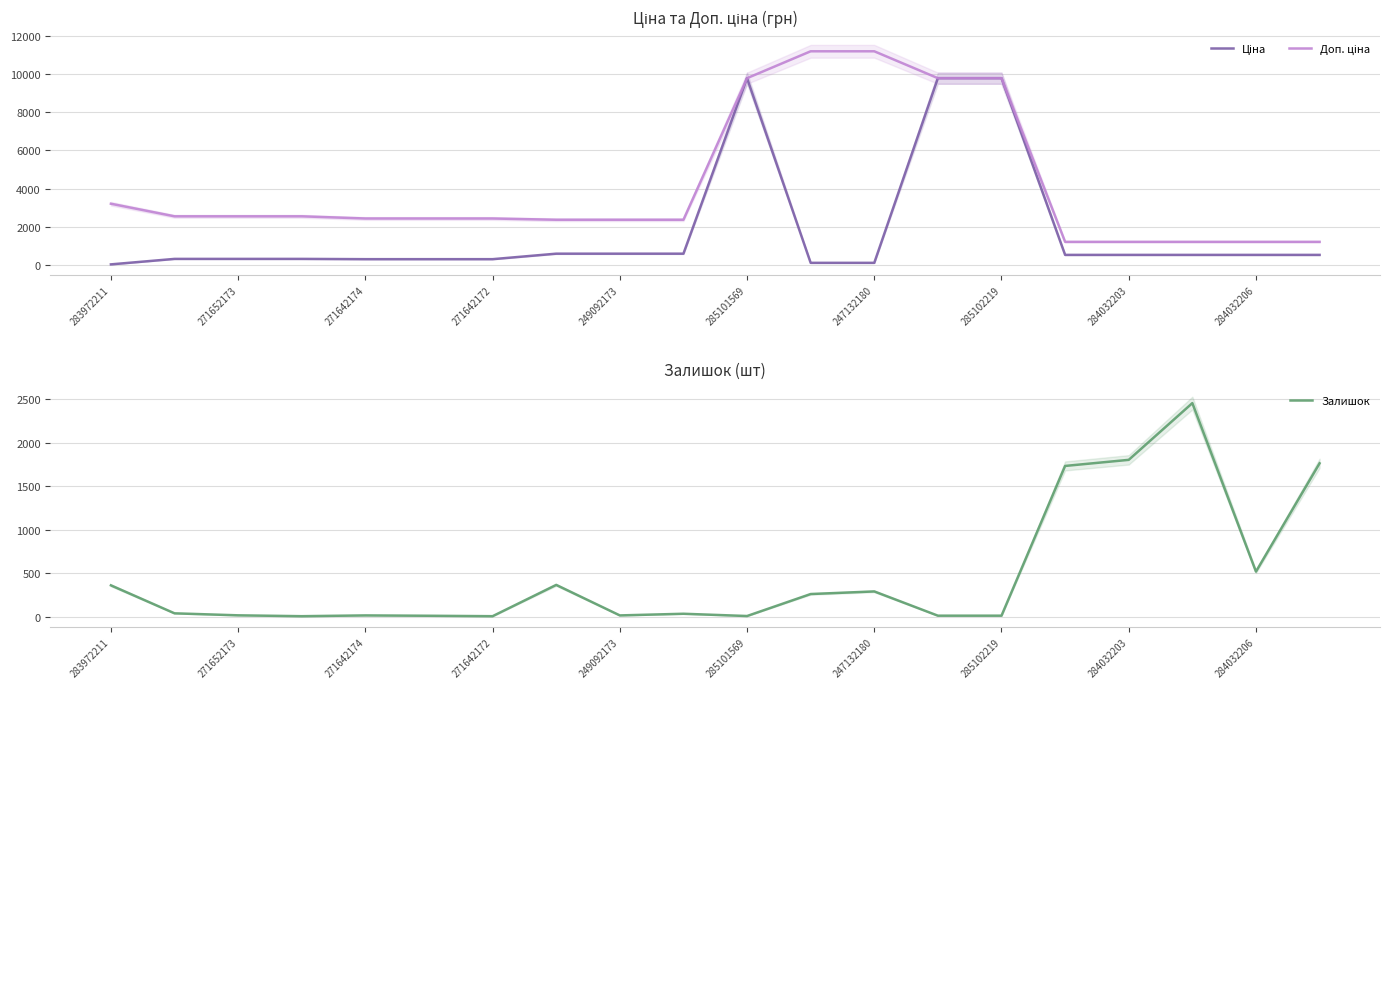

Is this an area chart (filled region under the line)?

No